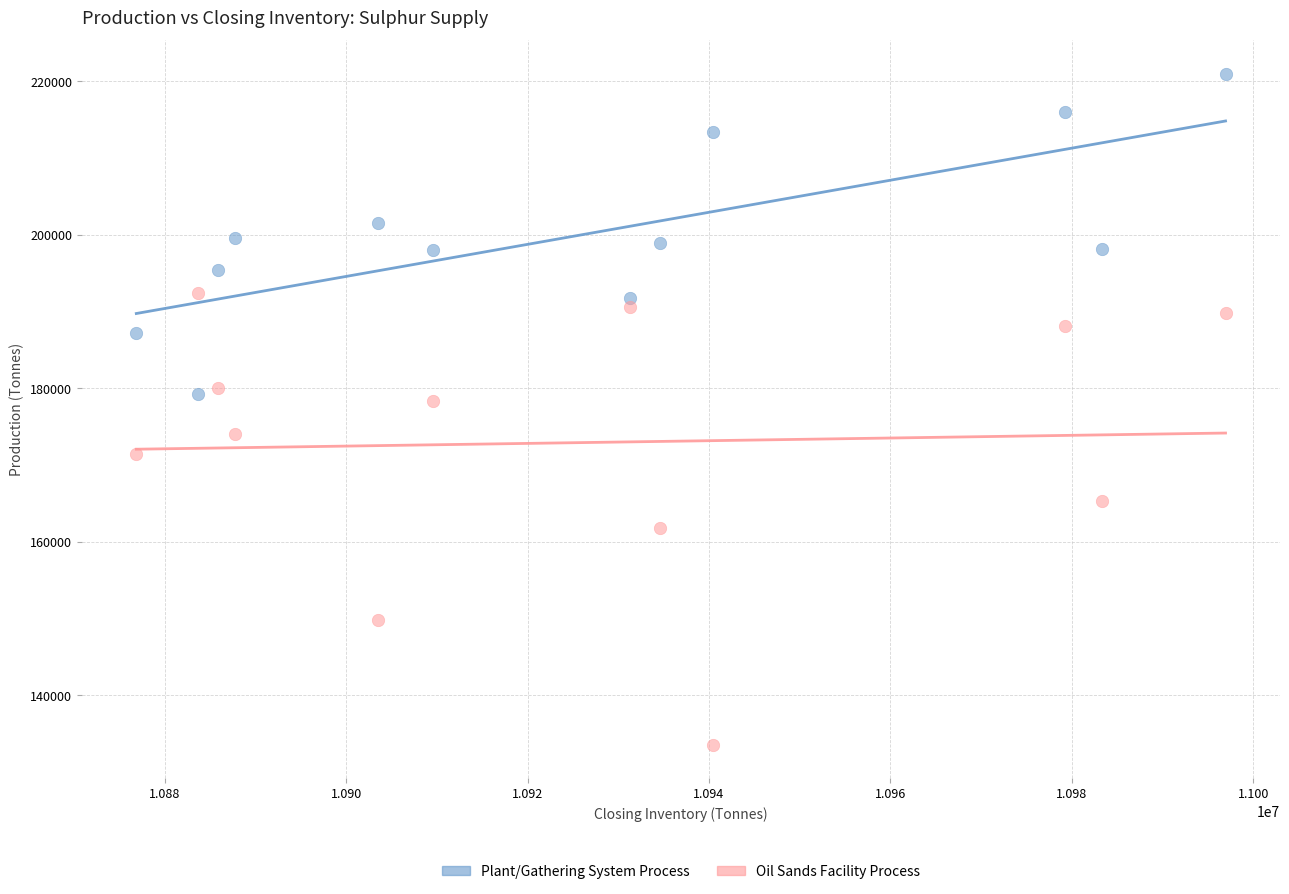

Which series contains the highest Y value?

Plant/Gathering System Process